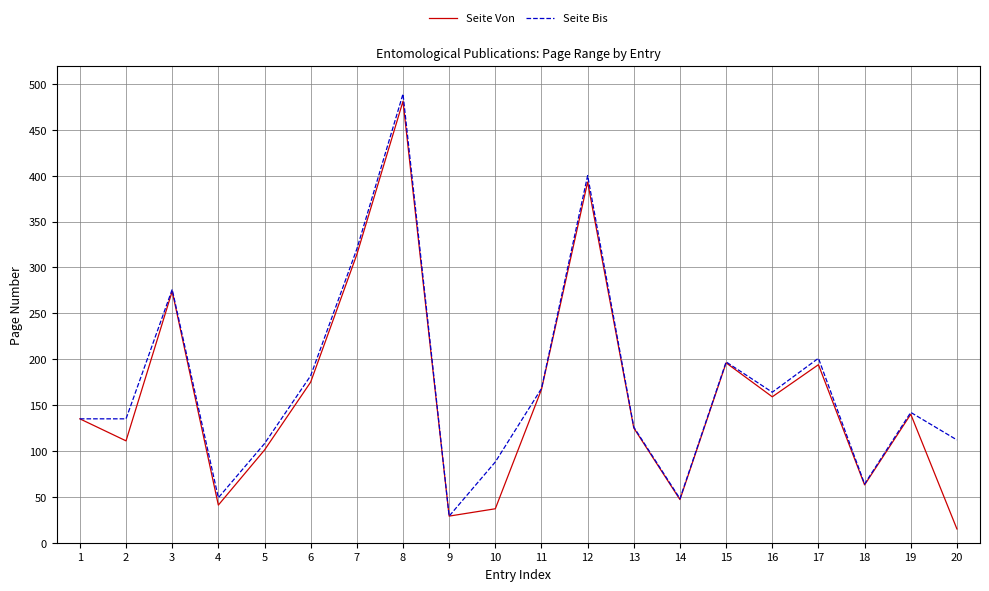

What is the total value across all series at 8?

970